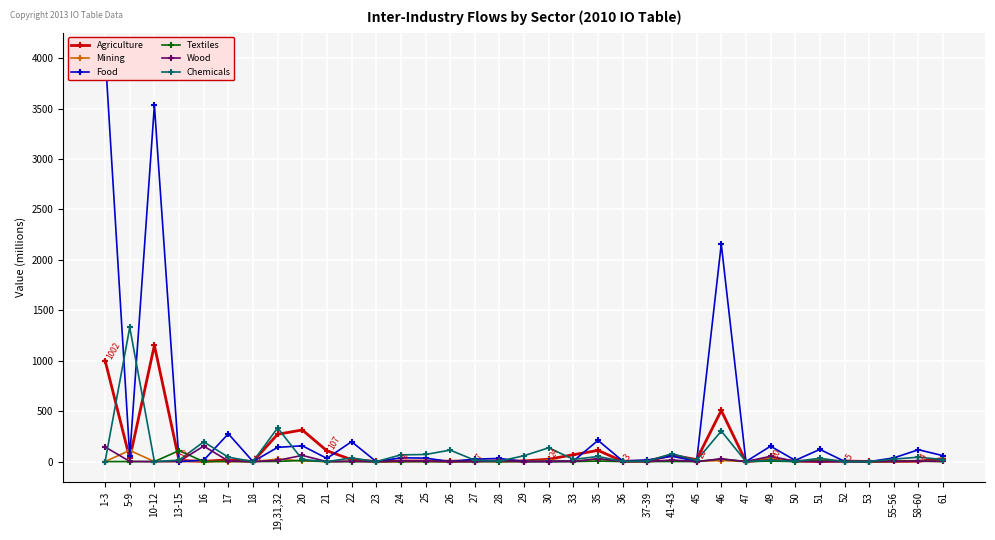

What is the value of the Agriculture point at the 15th from the left?

3.8